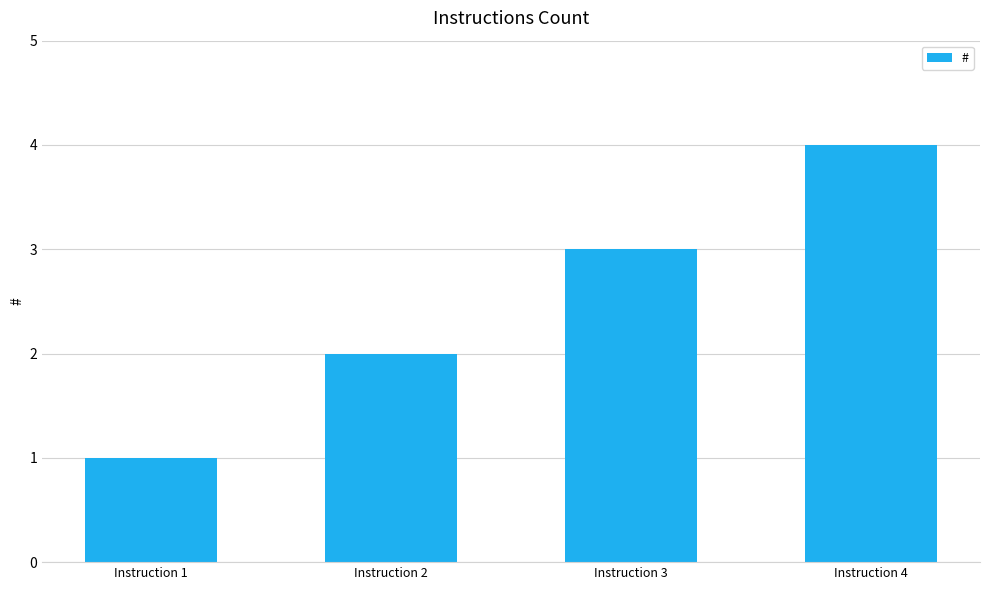

What is the change in value from Instruction 3 to Instruction 4?

+1